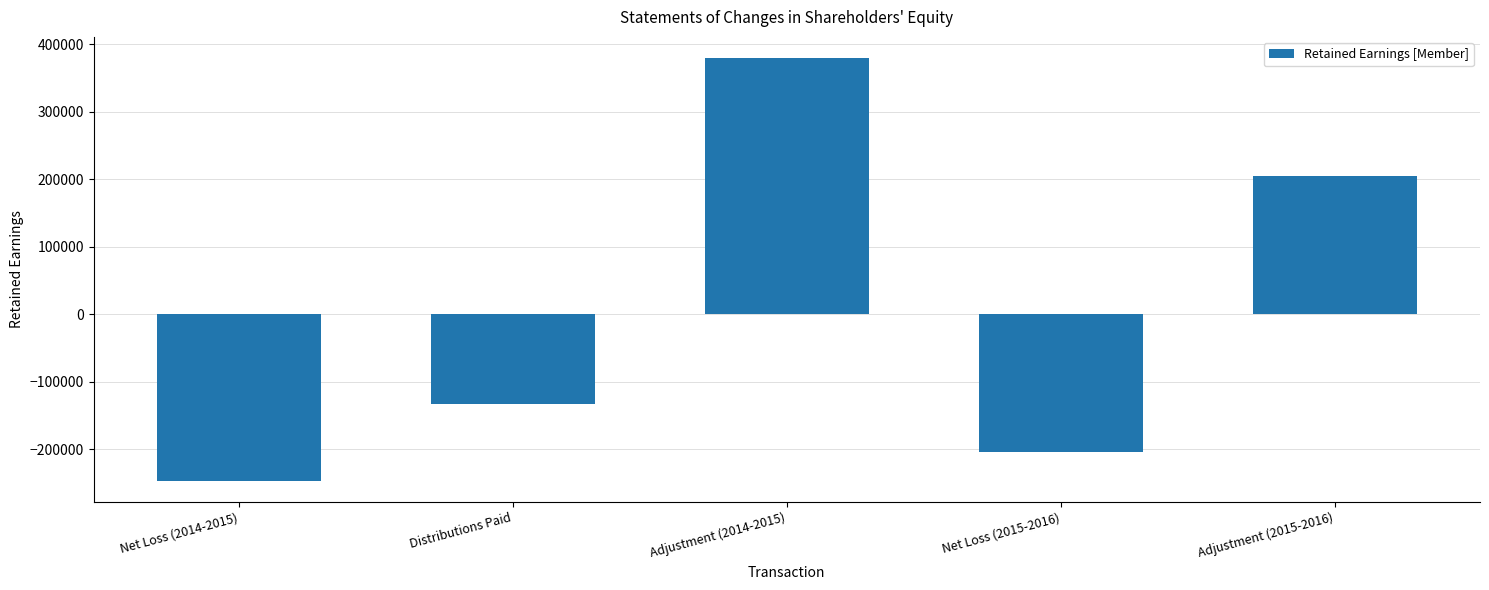

Where is the data nearest to the value 66440?

Adjustment (2015-2016)